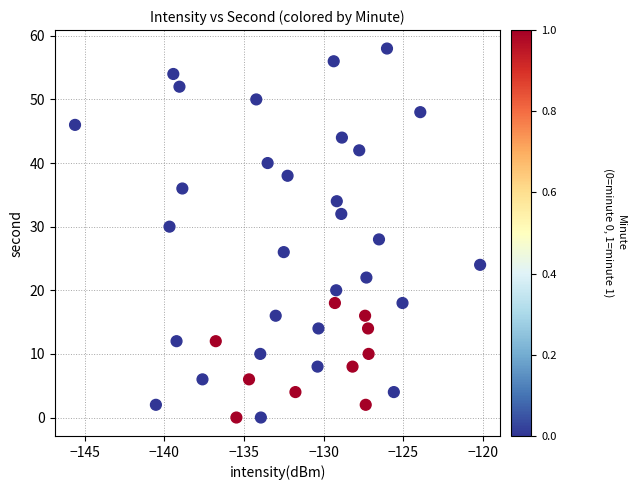

What is the range of Y values (max minus min)?

58